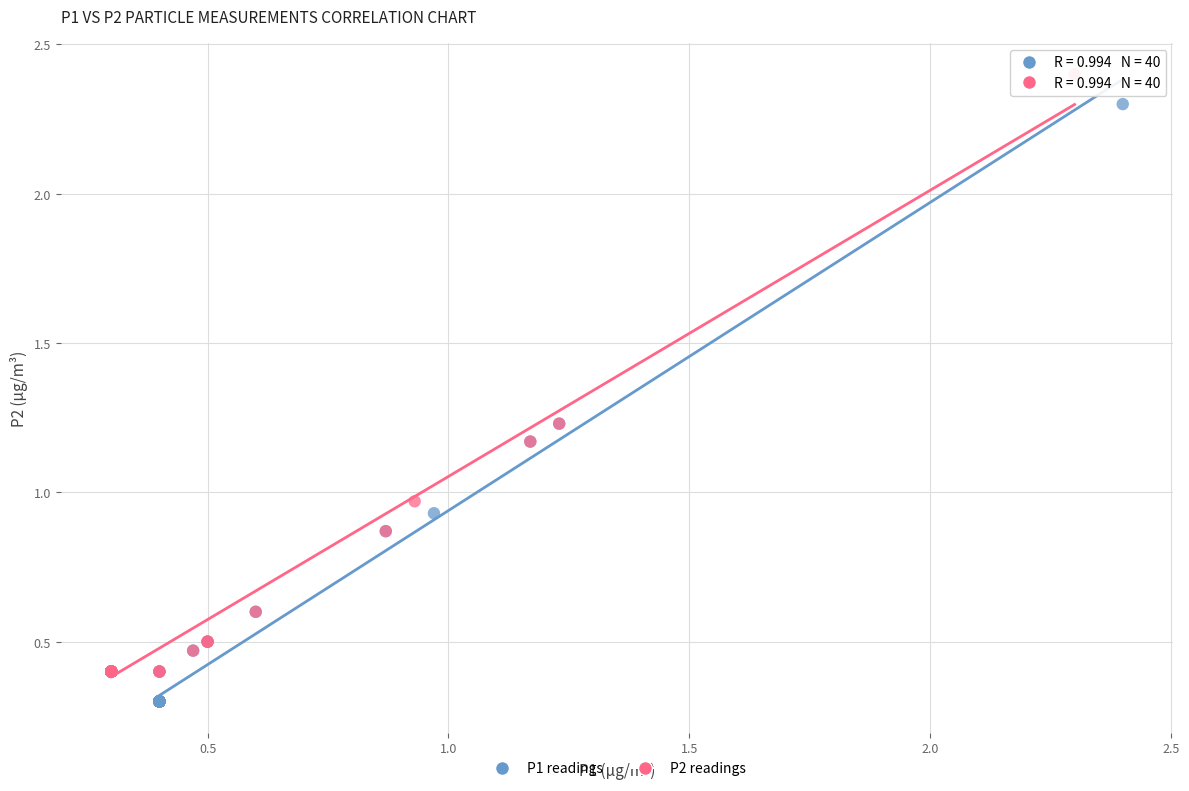

Which series reaches the maximum Y coordinate?

P2 readings